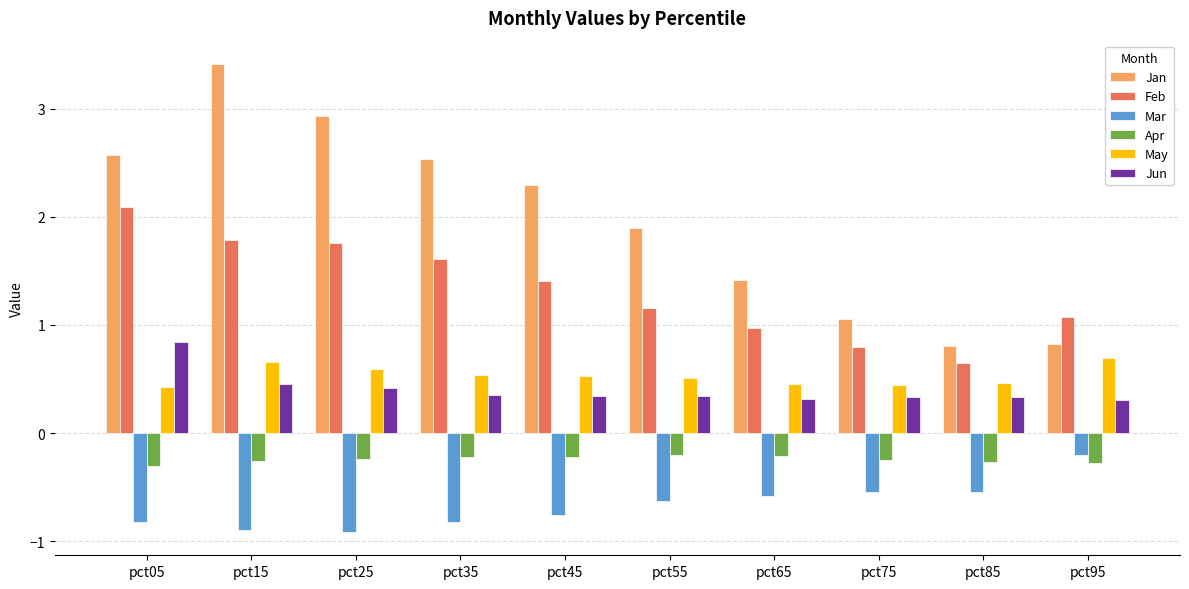

True or false: May has a value of 1.0 at pct95.

False